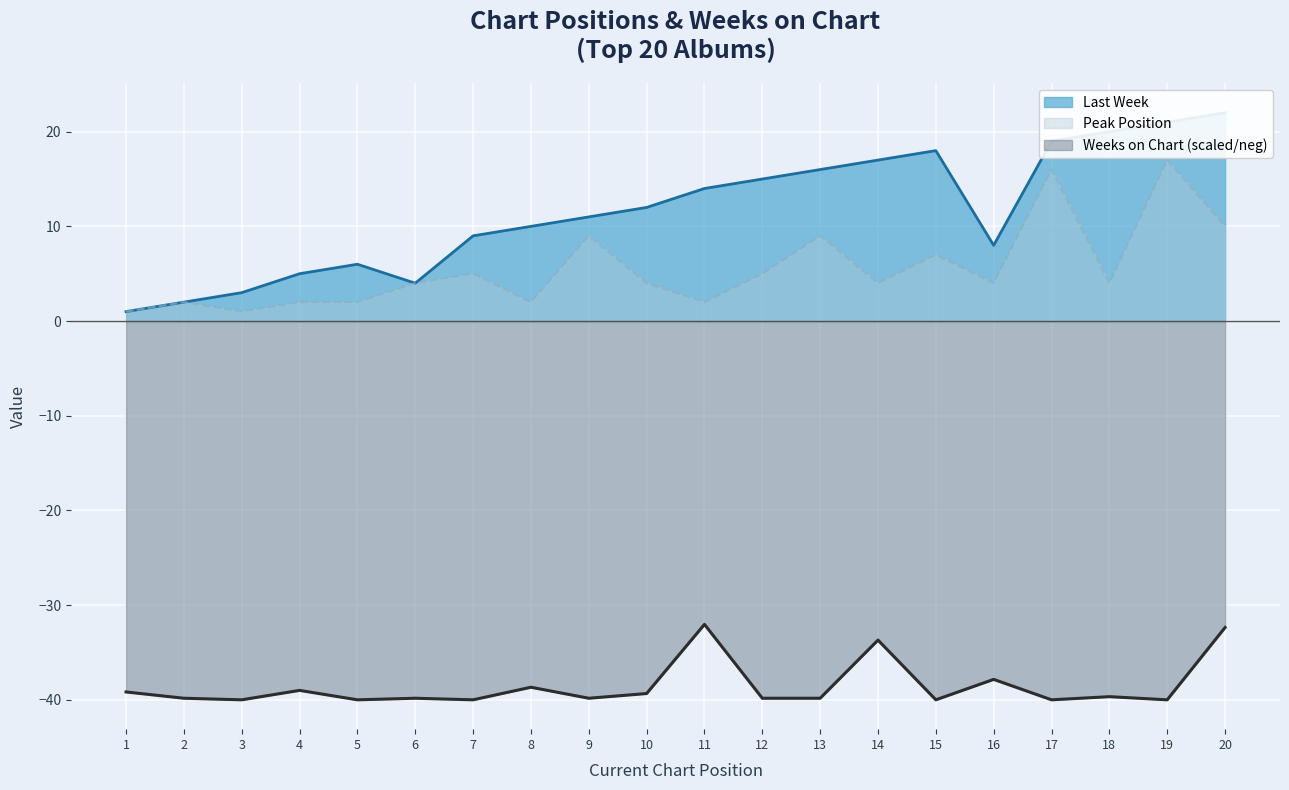

Reading left to right, extract all data points from this chart.

Last Week: 1=1.0	2=2.0	3=3.0	4=5.0	5=6.0	6=4.0	7=9.0	8=10.0	9=11.0	10=12.0	11=14.0	12=15.0	13=16.0	14=17.0	15=18.0	16=8.0	17=19.0	18=20.0	19=21.0	20=22.0
Peak Position: 1=1.0	2=2.0	3=1.0	4=2.0	5=2.0	6=4.0	7=5.0	8=2.0	9=9.0	10=4.0	11=2.0	12=5.0	13=9.0	14=4.0	15=7.0	16=4.0	17=16.0	18=4.0	19=17.0	20=10.0
Weeks on Chart: 1=-39.2	2=-39.8	3=-40.0	4=-39.0	5=-40.0	6=-39.8	7=-40.0	8=-38.7	9=-39.8	10=-39.3	11=-32.0	12=-39.8	13=-39.8	14=-33.7	15=-40.0	16=-37.8	17=-40.0	18=-39.7	19=-40.0	20=-32.4